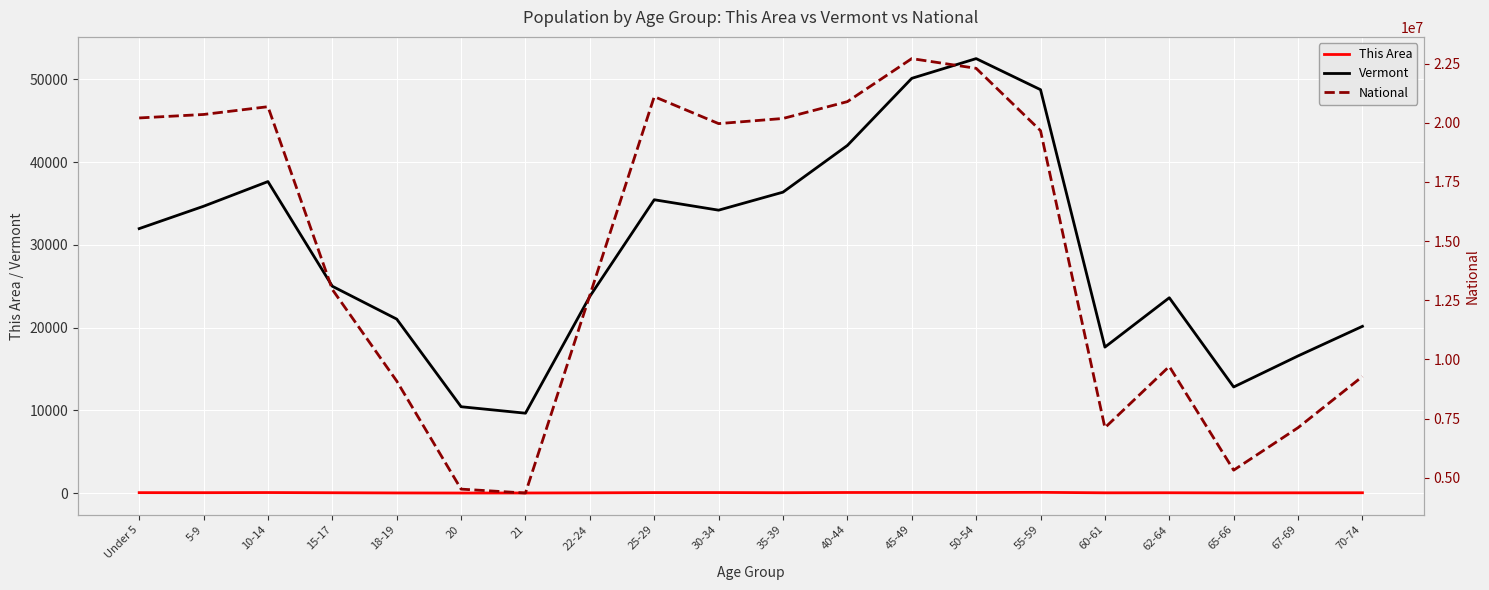

The value of Vermont at 25-29 is 35441. True or false?

True